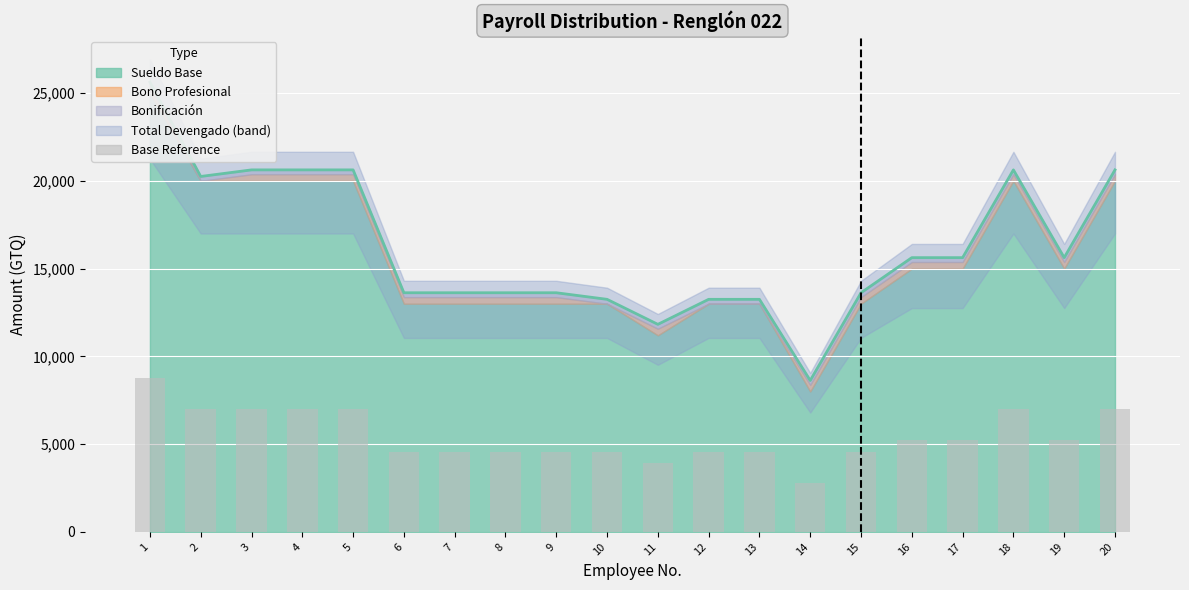

How many categories are shown in the chart?

20